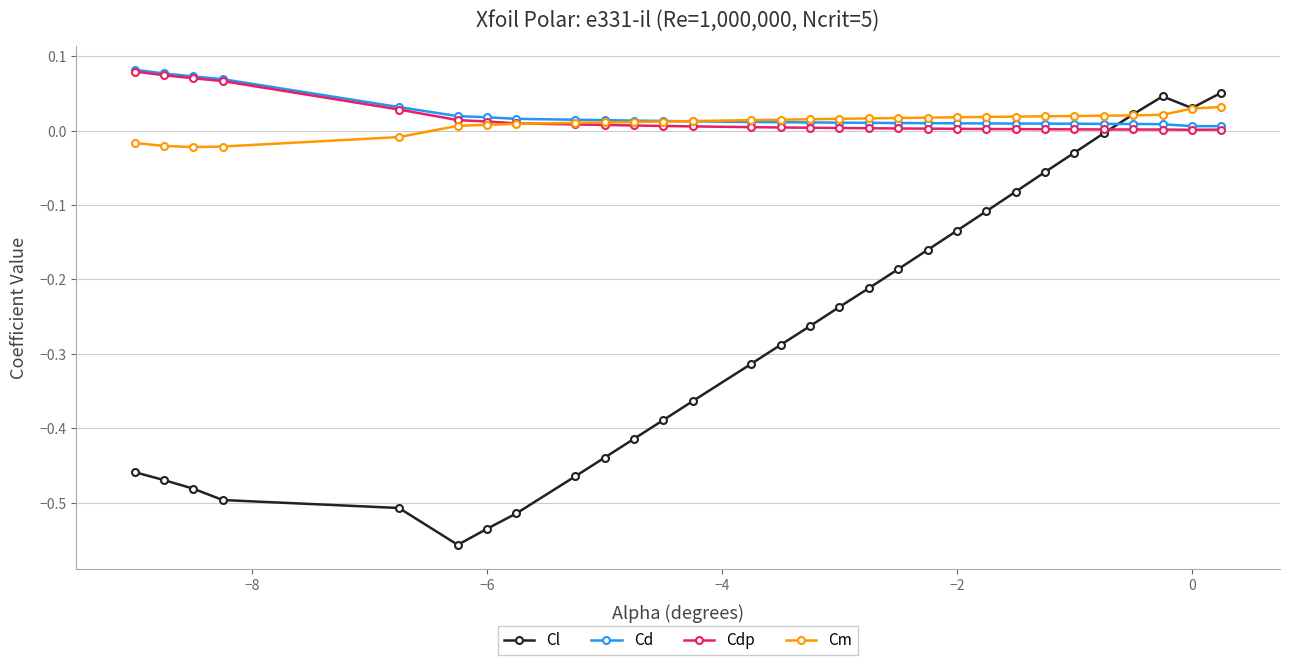

After their last crossing, which series has the higher values: Cl or Cdp?

Cl